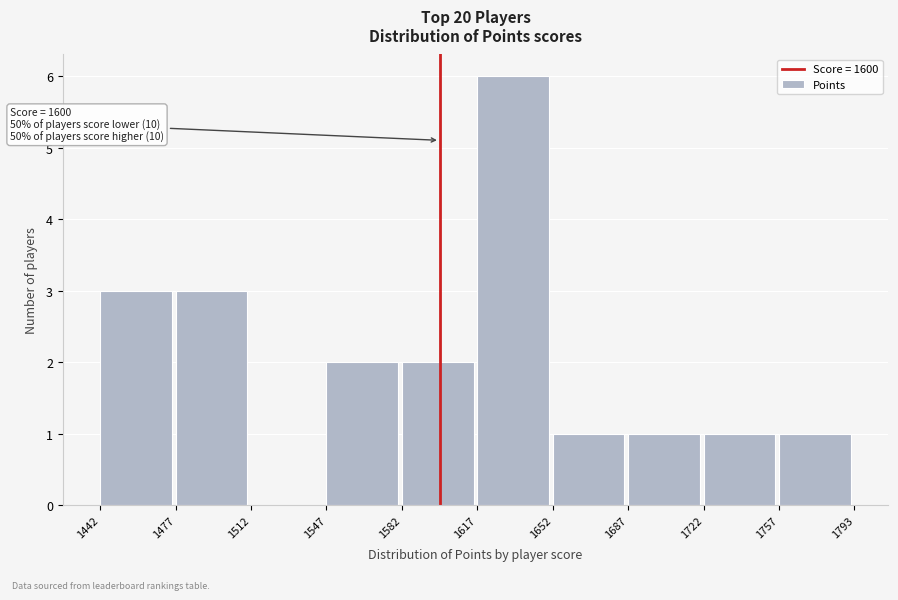

Over which range of the x-axis is the bar tallest?

1617 to 1652